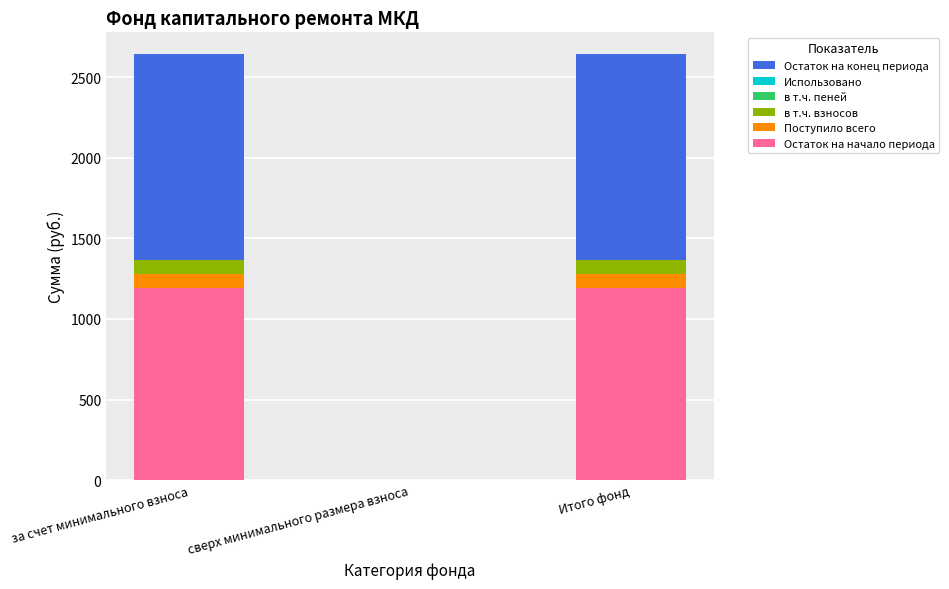

How many data points does each series have?

3